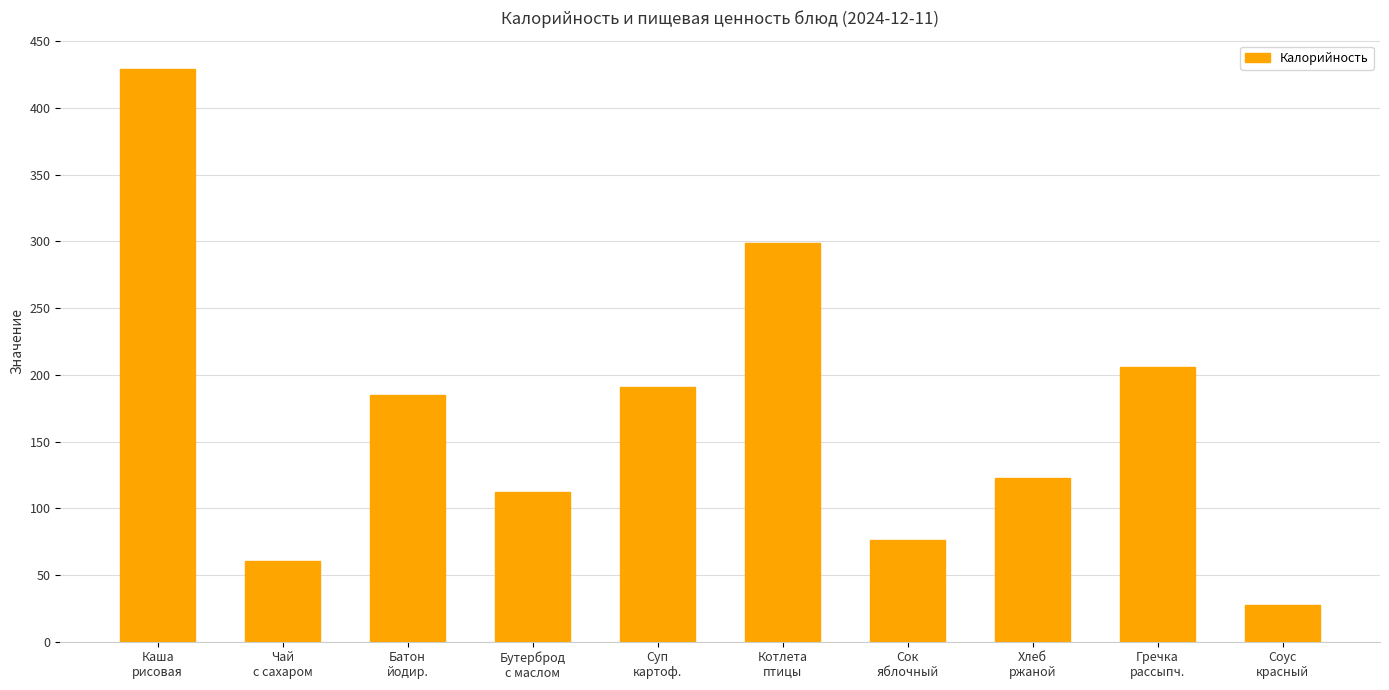

At which label is the value closest to 228?

Гречка
рассыпч.